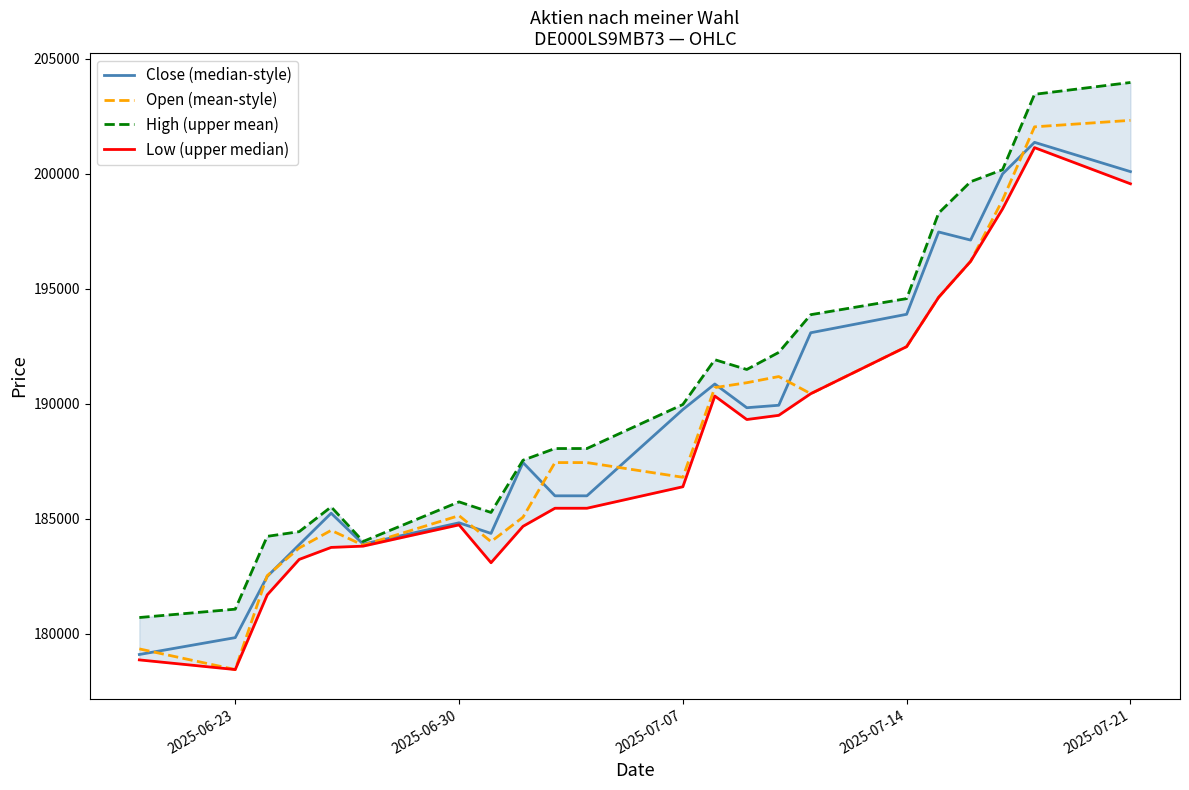

Which series has the largest total across all categories?

High (upper mean)